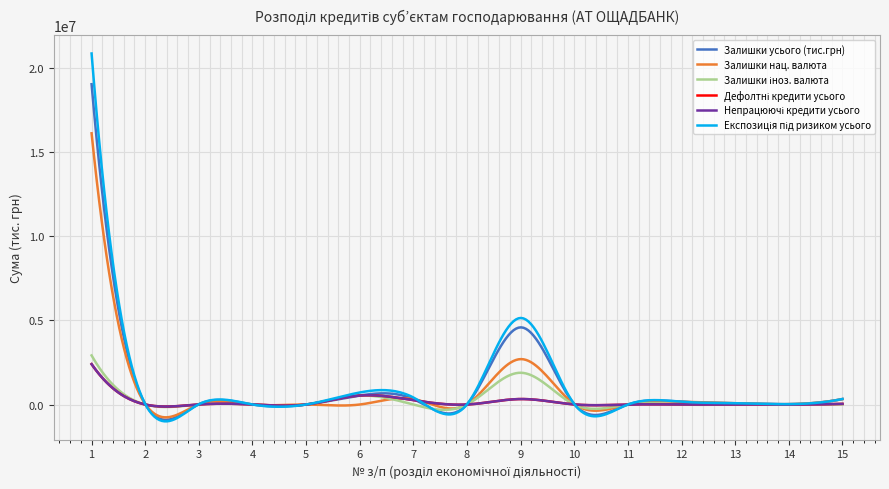

Does the chart display data point markers on the line(s)?

No